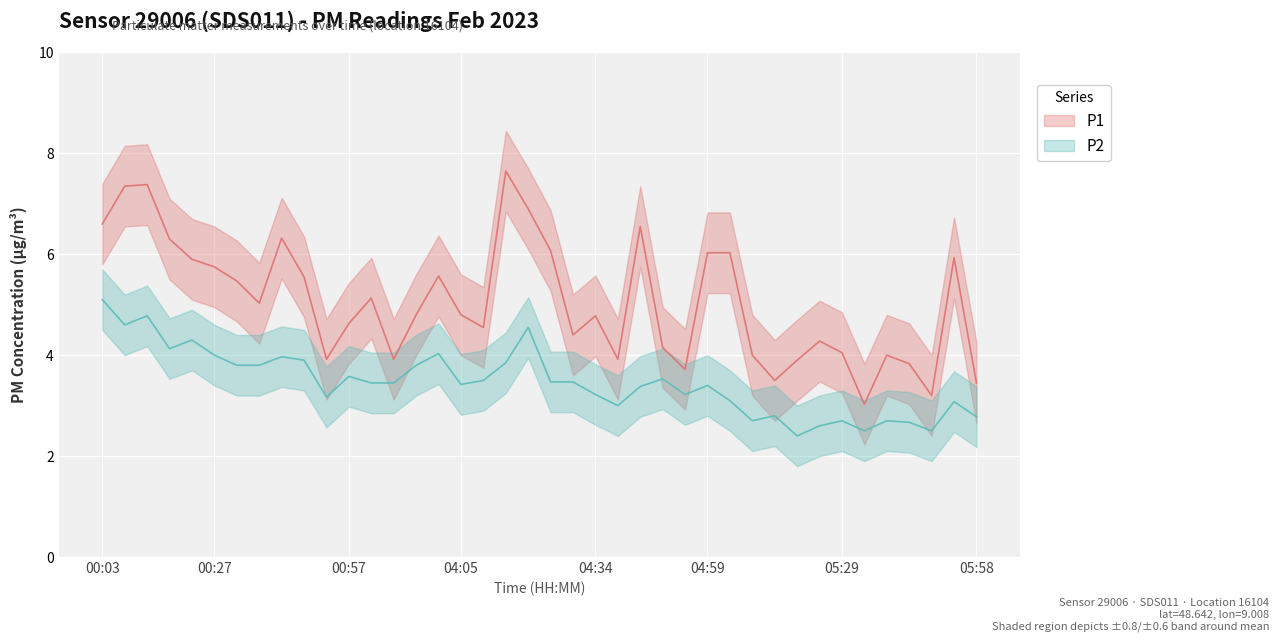

How many lines are shown in the chart?

2